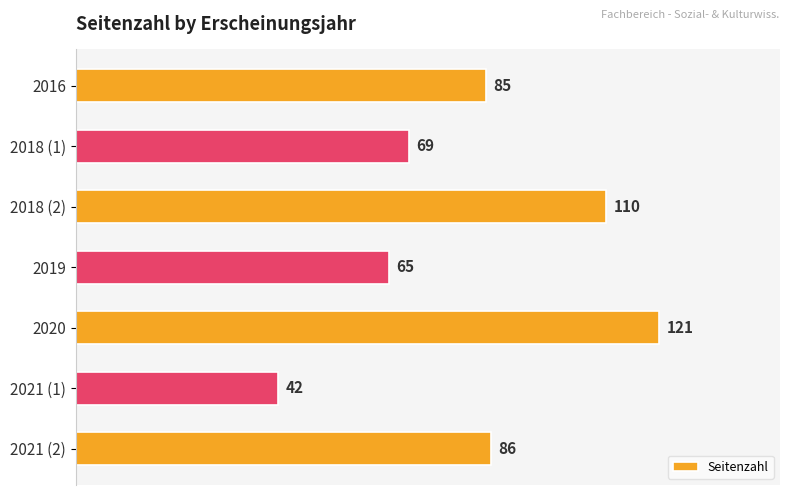

What is the maximum value shown in the chart?

121